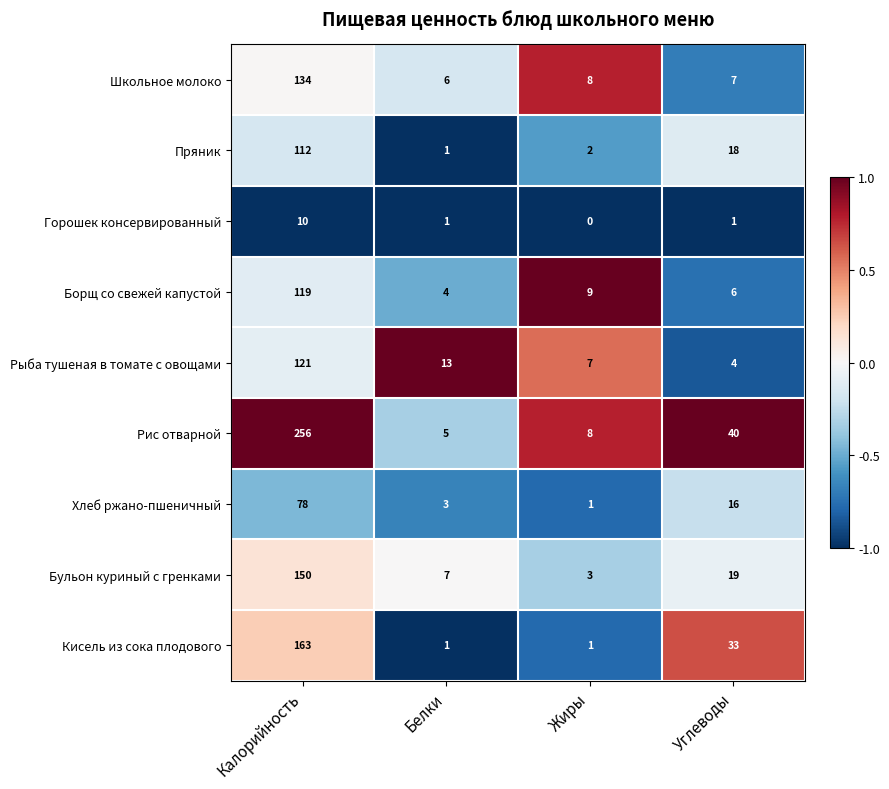

How many values in the Хлеб ржано-пшеничный series are below 16?

2